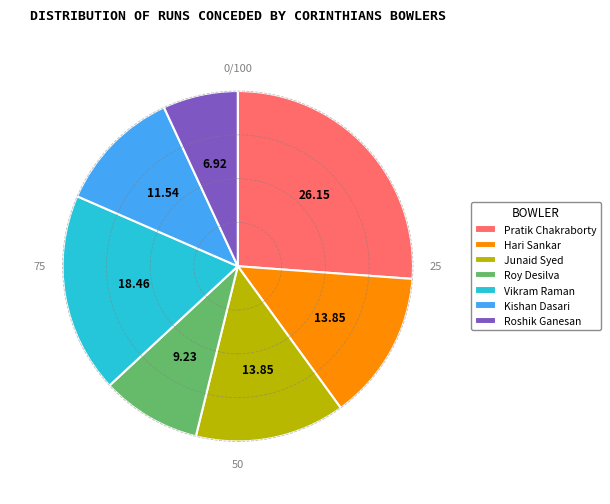

What is the ratio of the value at Roy Desilva to the value at Vikram Raman?

0.5